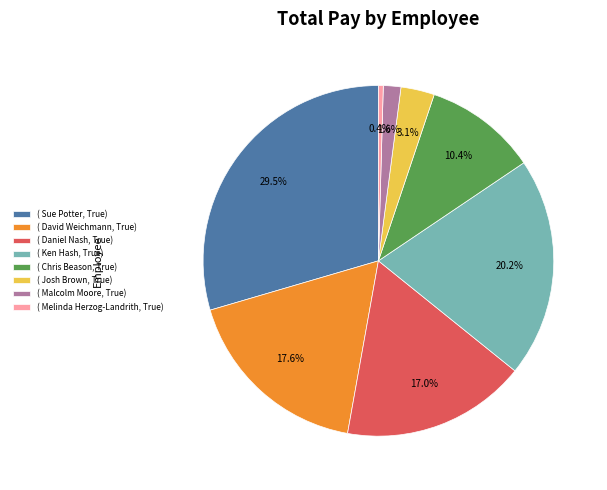

How many segments does this pie chart have?

8